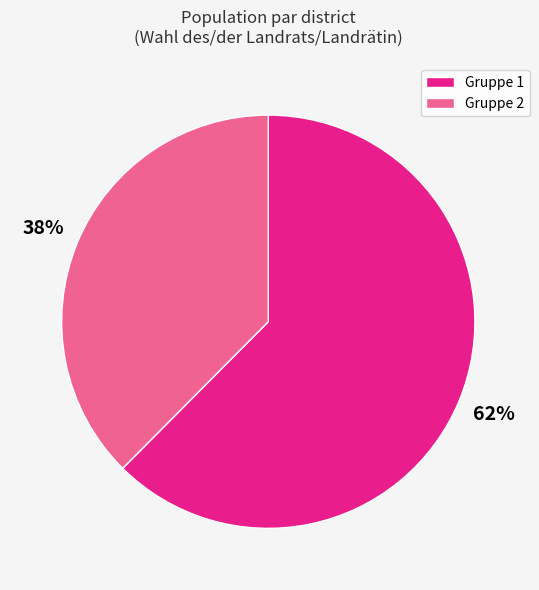

Which slice represents more than half of the pie?

Gruppe 1